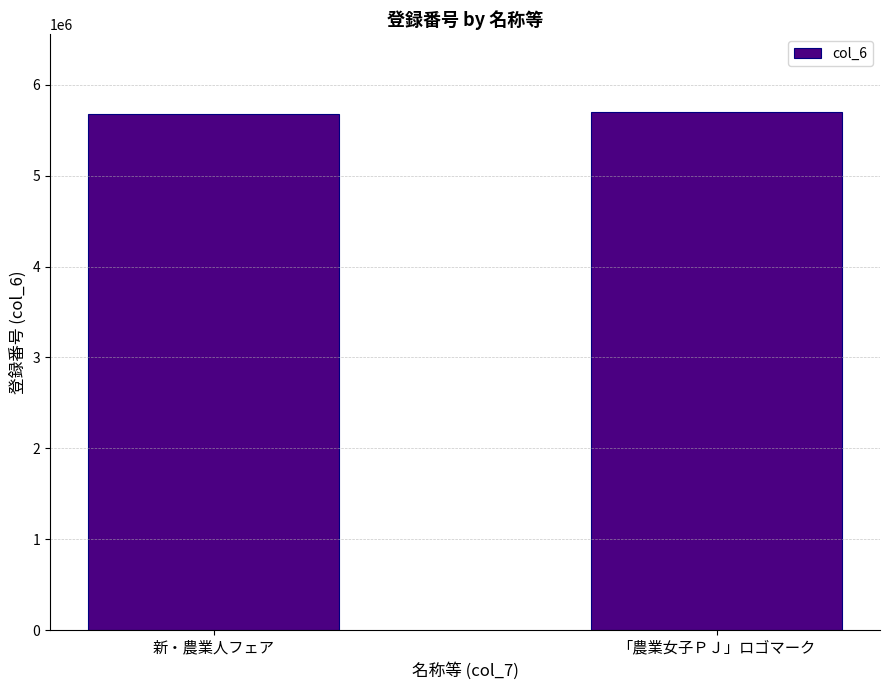

What is the smallest value displayed?

5676354